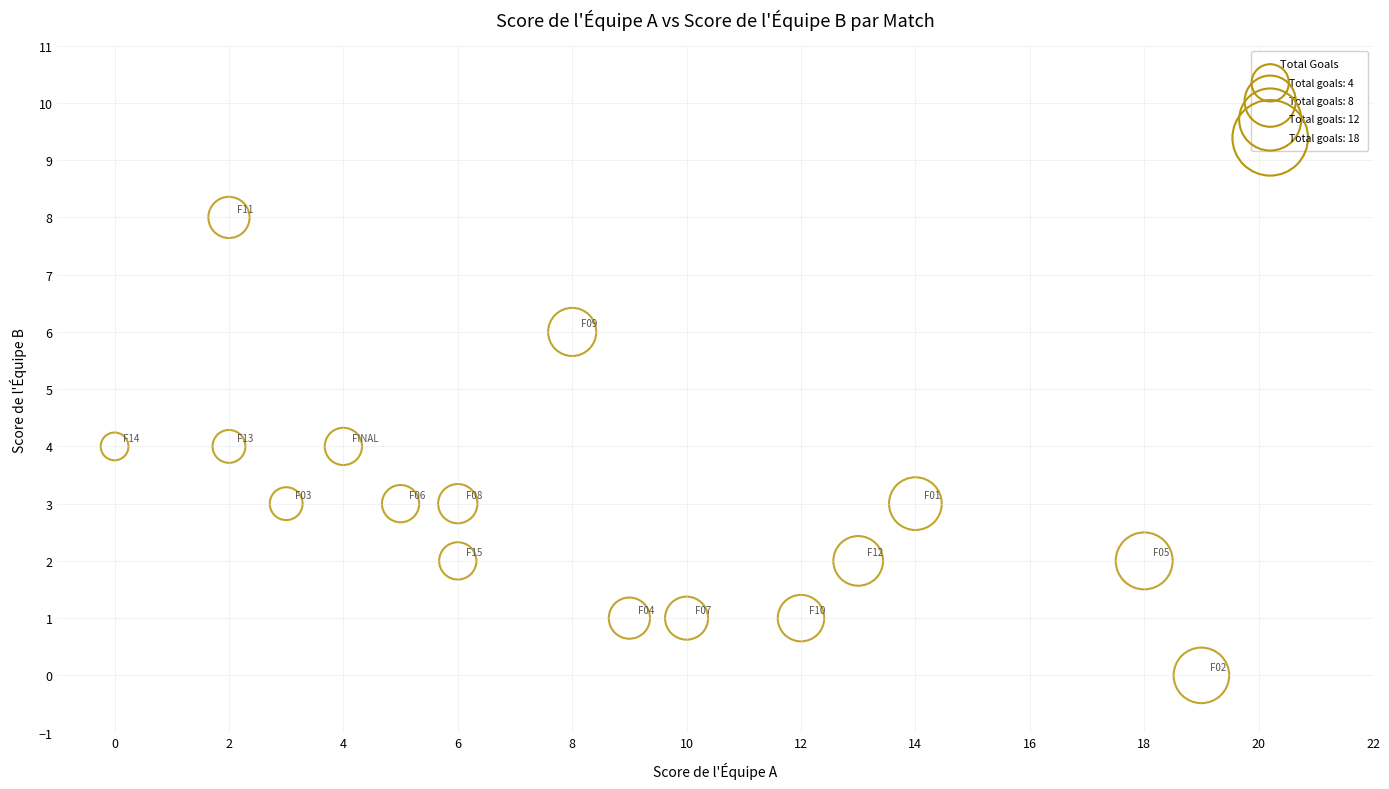

What is the range of Y values (max minus min)?

8